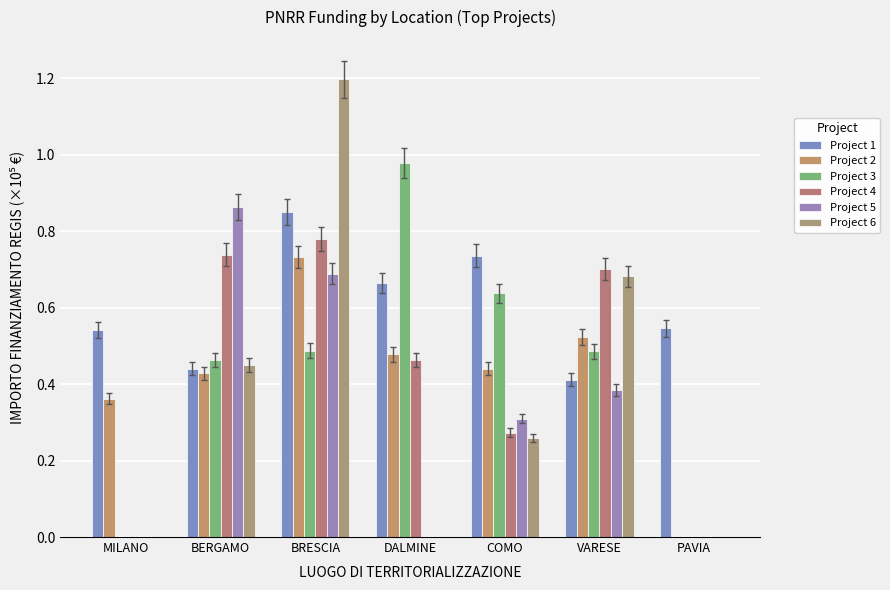

Are the bars grouped side by side (vs. stacked)?

Yes